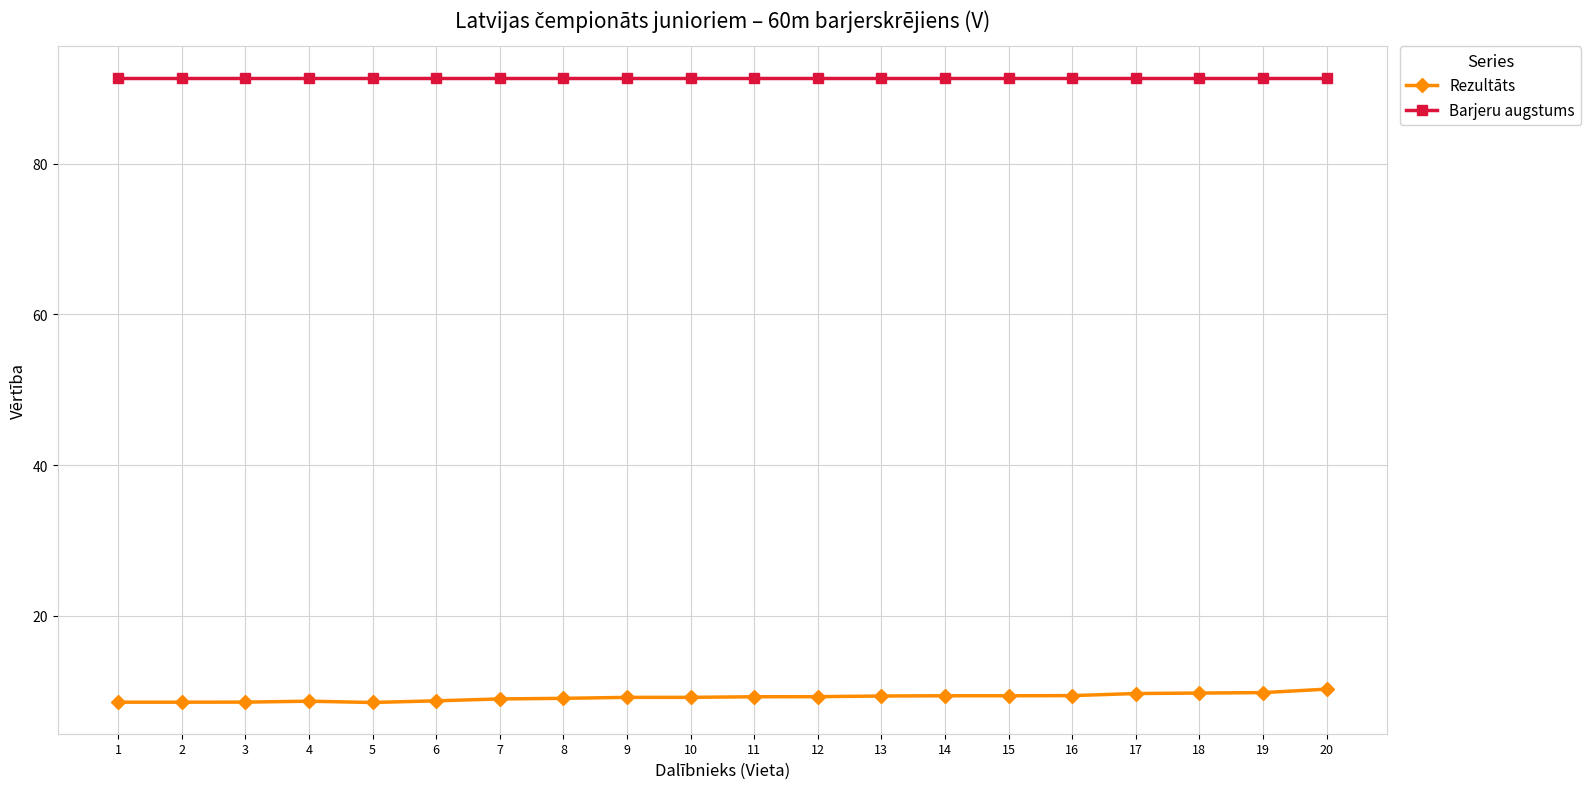

How many categories are shown in the chart?

20